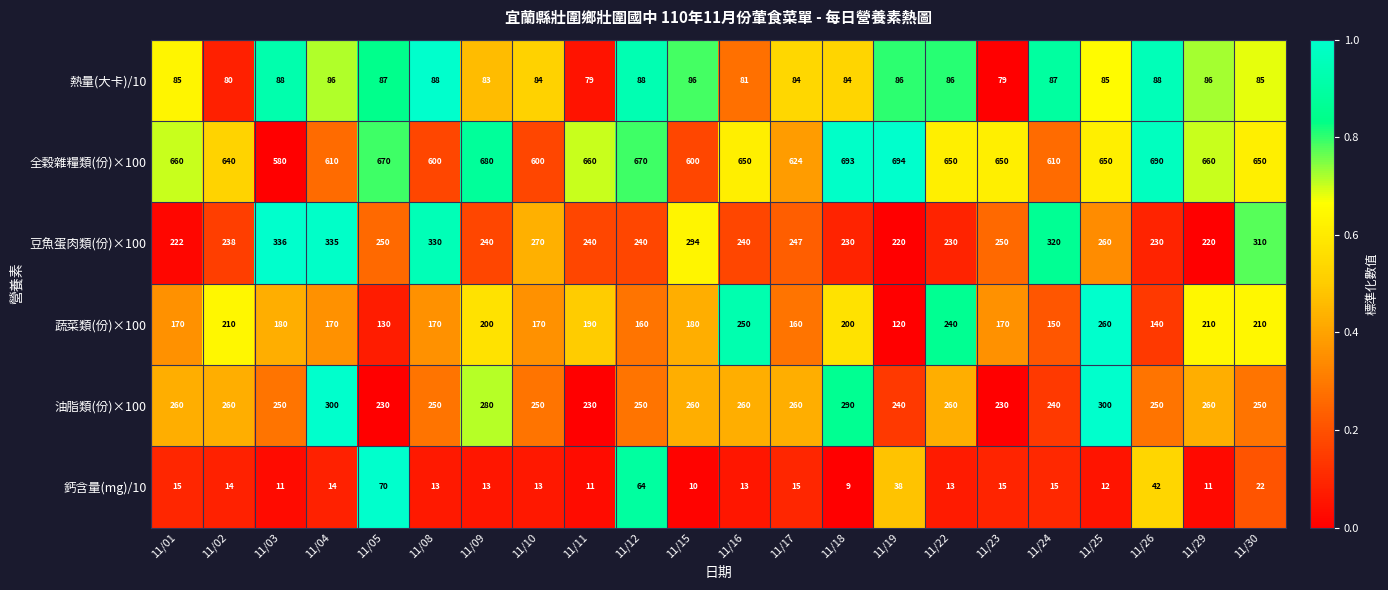

At which category is the sum across all series the highest?

11/25